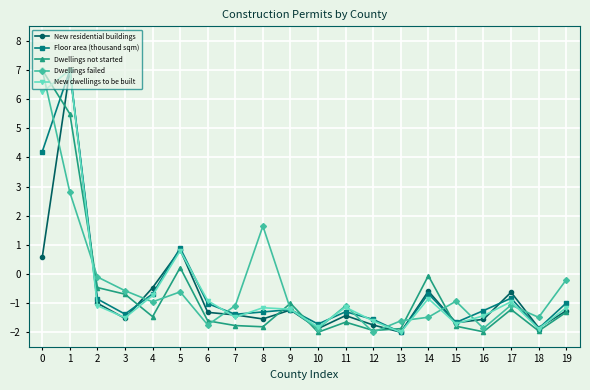

Which series changed the most between 1 and 3?

New residential buildings